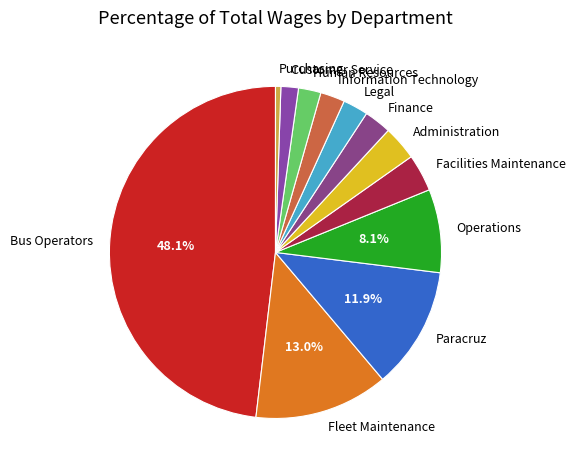

How many segments does this pie chart have?

12